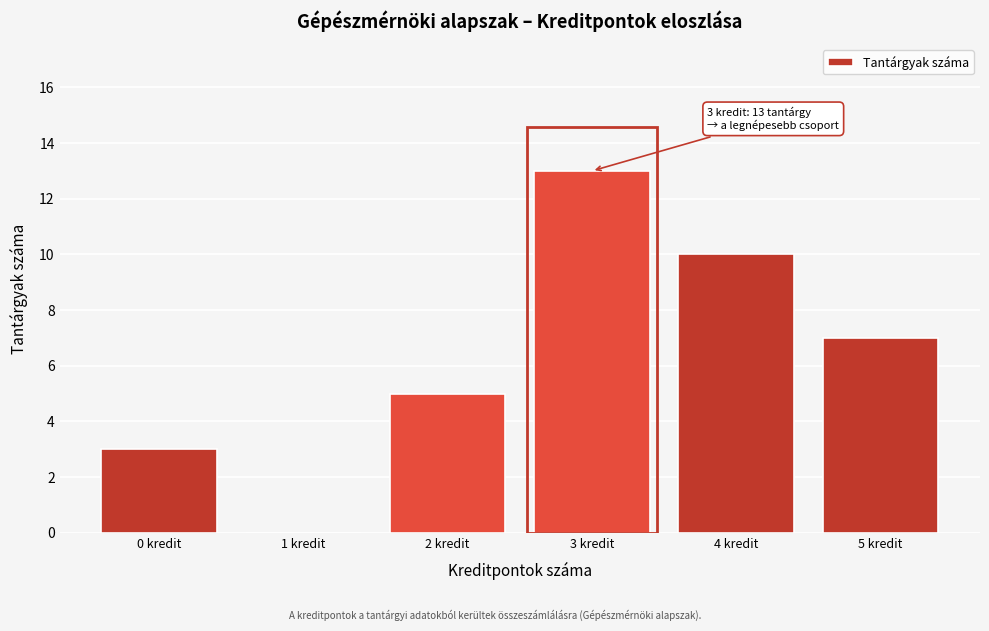

Reading left to right, transcribe all the data shown in this chart.

0 kredit=3	1 kredit=0	2 kredit=5	3 kredit=13	4 kredit=10	5 kredit=7